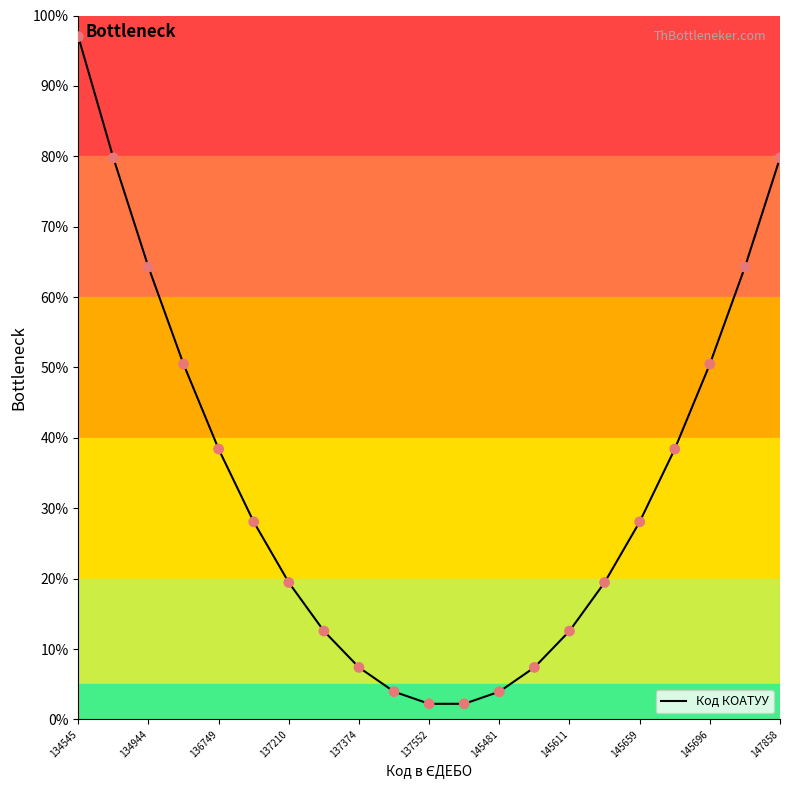

What is the difference between the maximum and minimum values?

94.8